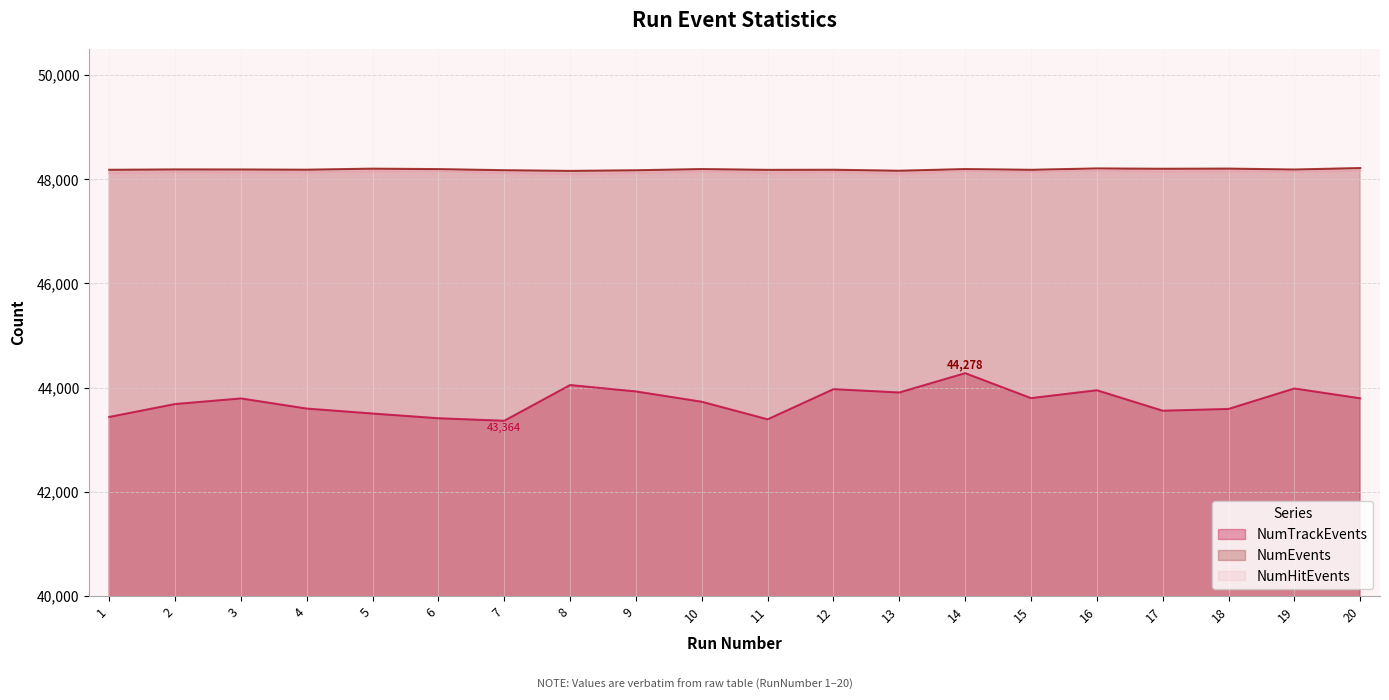

What is the minimum value shown in the chart?

43364